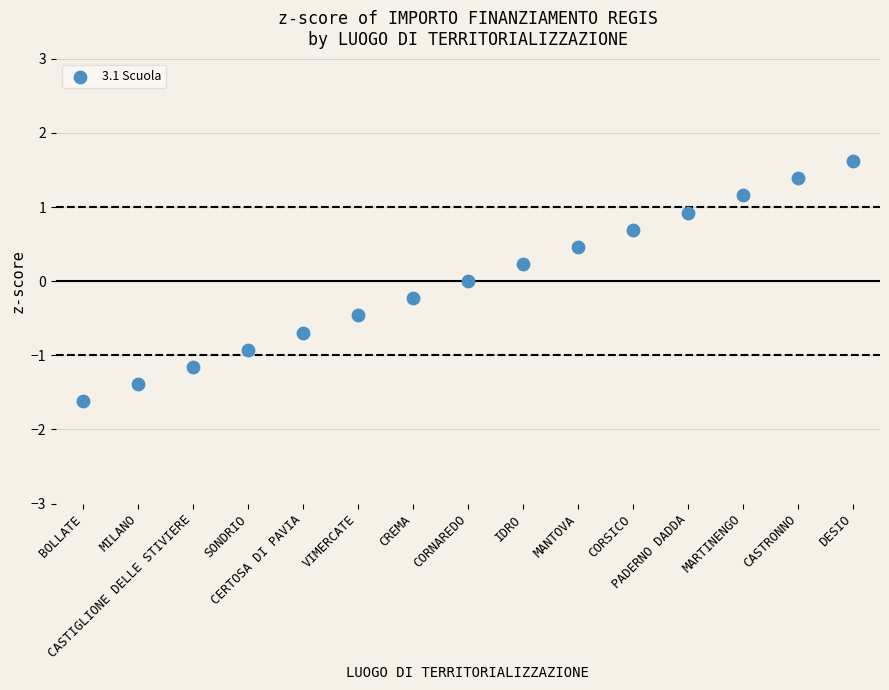

What is the range of Y values (max minus min)?

3.2